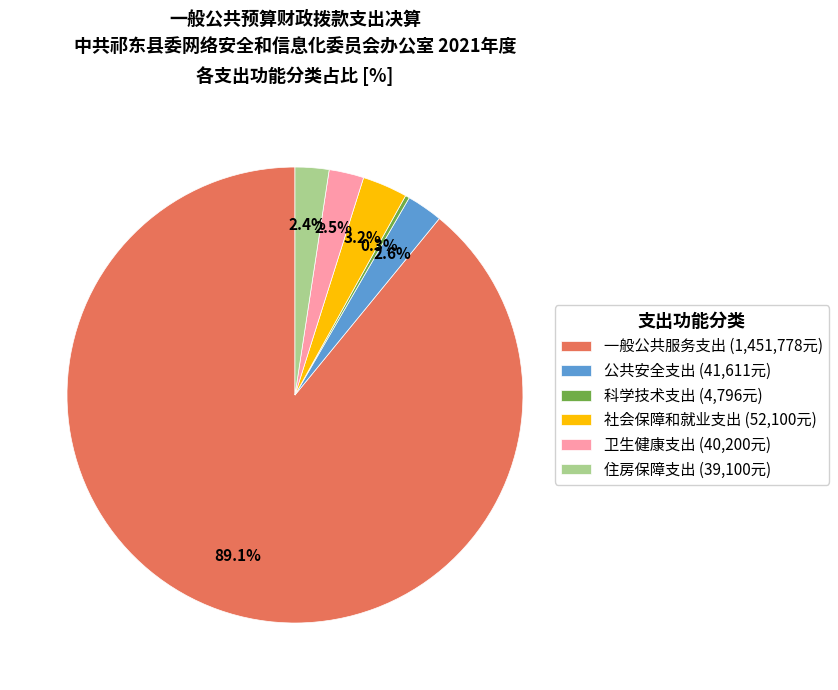

Which slice is the smallest?

科学技术支出